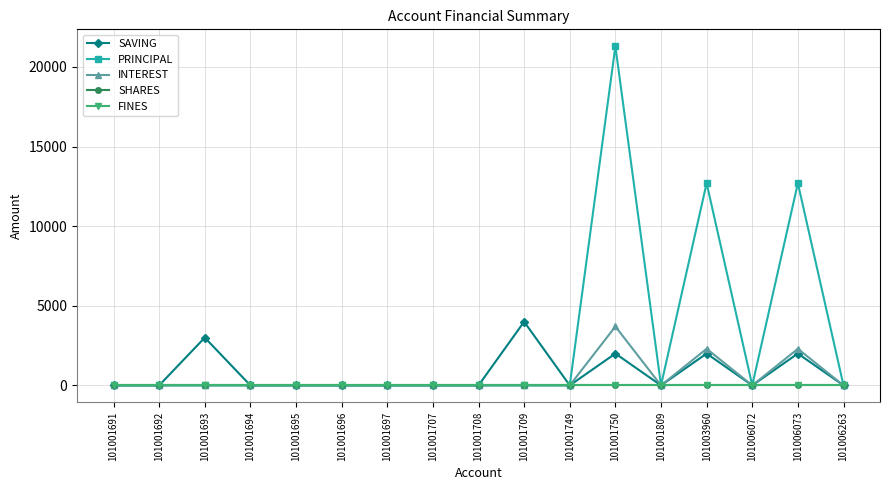

Reading left to right, list all the values displayed in this chart.

SAVING: 0	0	3000	0	0	0	0	0	0	4000	0	2000	0	2000	0	2000	0
PRINCIPAL: 0	0	0	0	0	0	0	0	0	0	0	21300	0	12700	0	12700	0
INTEREST: 0	0	0	0	0	0	0	0	0	0	0	3700	0	2300	0	2300	0
SHARES: 0	0	0	0	0	0	0	0	0	0	0	0	0	0	0	0	0
FINES: 0	0	0	0	0	0	0	0	0	0	0	0	0	0	0	0	0